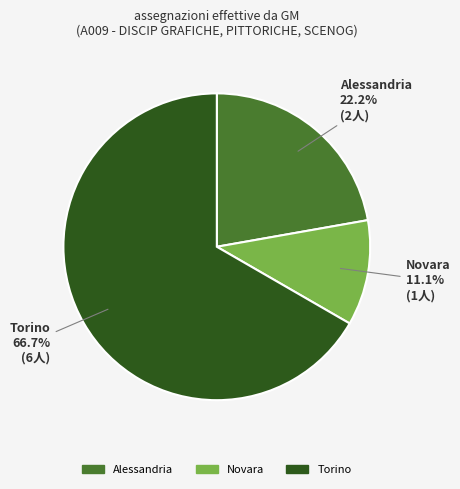

Does any single category account for the majority?

Yes